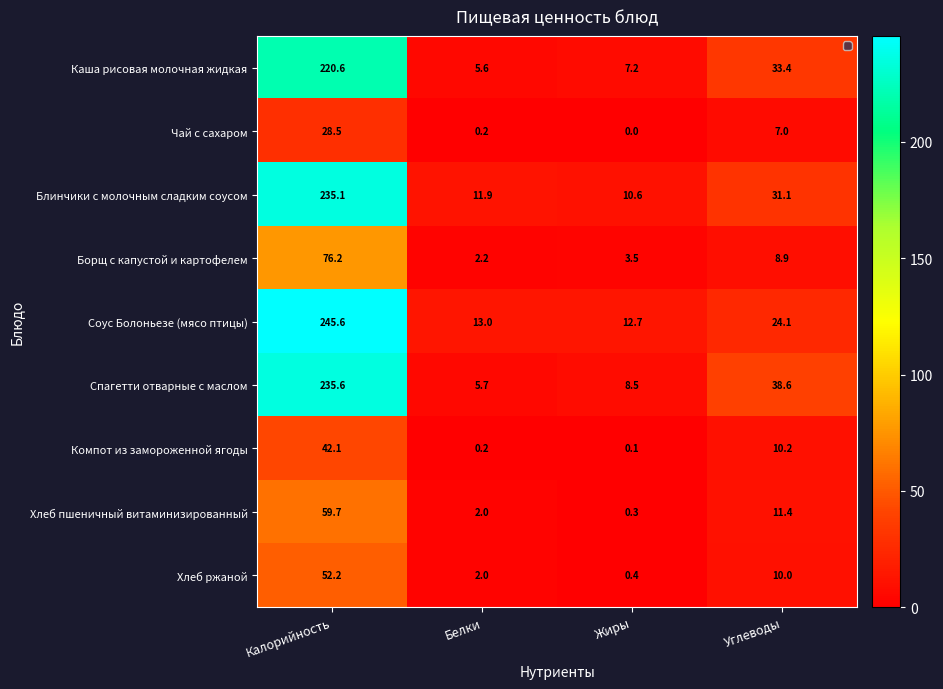

Count the number of data series in this chart.

9